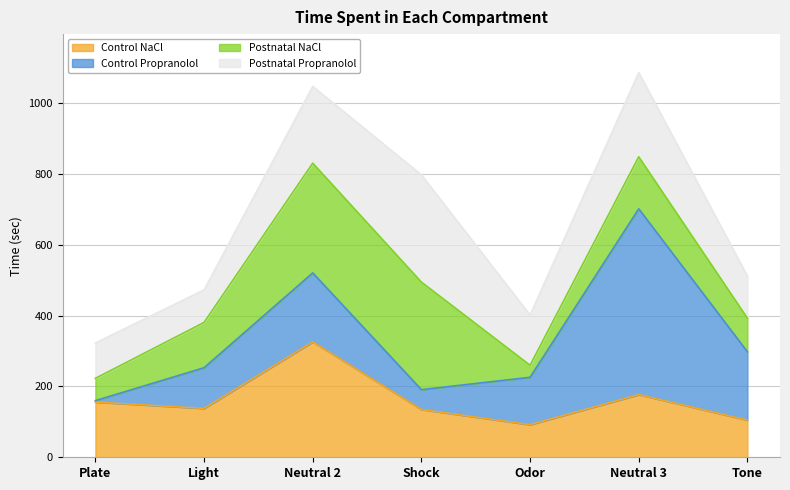

Count the number of data series in this chart.

4